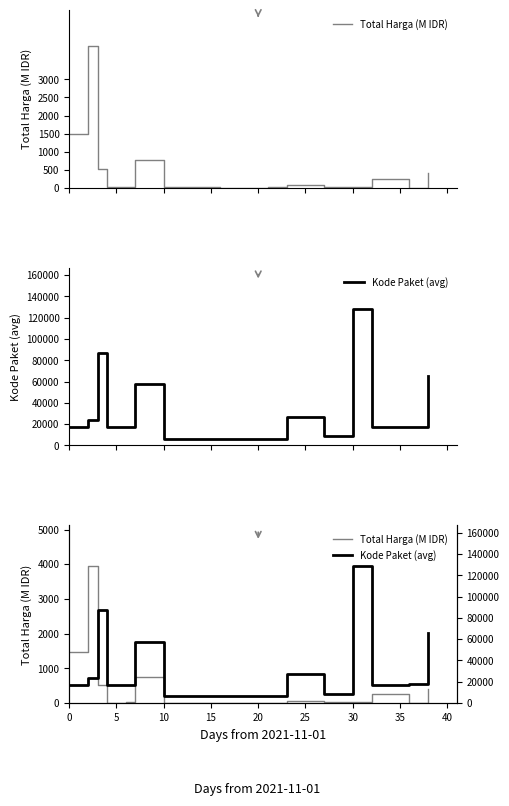

The Total Harga (M IDR) series shows 13.8 at 10. True or false?

False